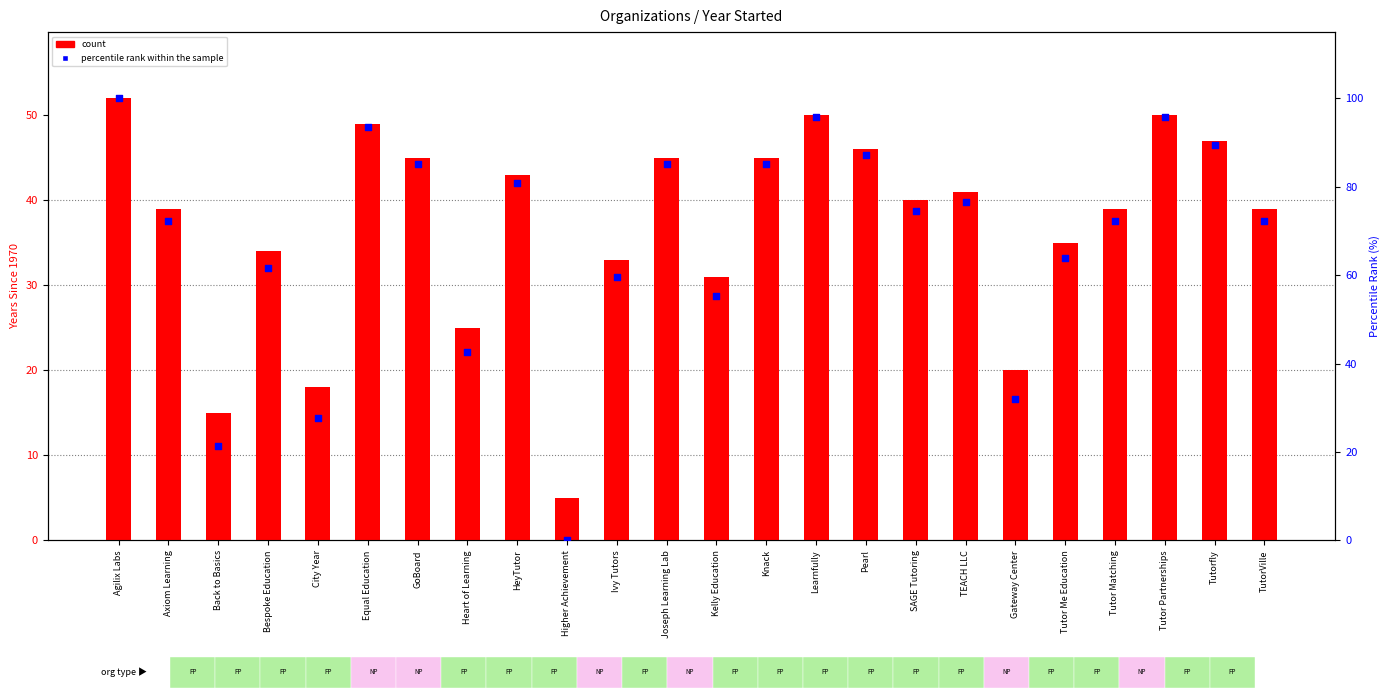

What are all the series names shown in the legend?

count, percentile rank within the sample